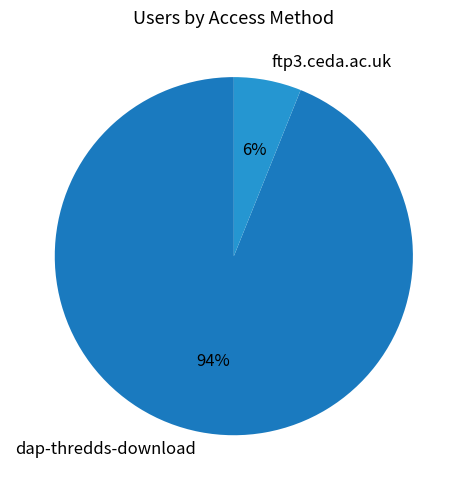

What is the ratio of the value at ftp3.ceda.ac.uk to the value at dap-thredds-download?

0.1